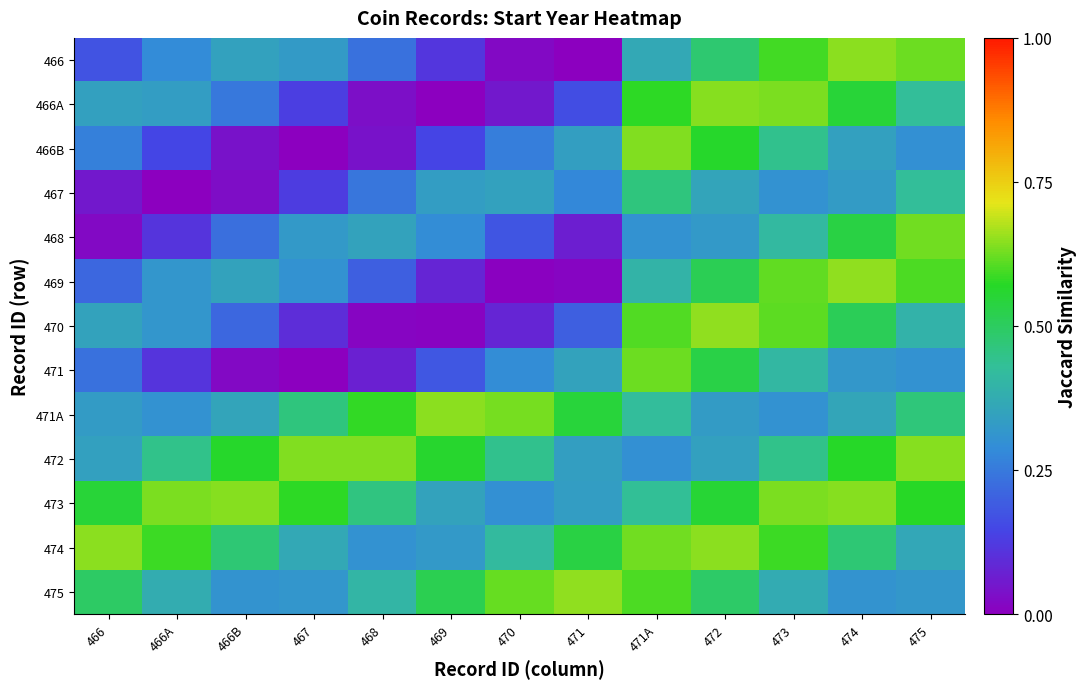

Reading right to left, what are all the values shown in this chart?

466: 475=0.6	474=0.6	473=0.6	472=0.5	471A=0.4	471=0.0	470=0.0	469=0.1	468=0.2	467=0.3	466B=0.3	466A=0.3	466=0.2
466A: 475=0.4	474=0.5	473=0.6	472=0.6	471A=0.6	471=0.2	470=0.1	469=0.0	468=0.0	467=0.1	466B=0.2	466A=0.3	466=0.3
466B: 475=0.3	474=0.3	473=0.4	472=0.6	471A=0.6	471=0.3	470=0.3	469=0.1	468=0.0	467=0.0	466B=0.0	466A=0.1	466=0.3
467: 475=0.4	474=0.3	473=0.3	472=0.4	471A=0.5	471=0.3	470=0.3	469=0.3	468=0.2	467=0.1	466B=0.0	466A=0.0	466=0.1
468: 475=0.6	474=0.5	473=0.4	472=0.3	471A=0.3	471=0.1	470=0.2	469=0.3	468=0.3	467=0.3	466B=0.2	466A=0.1	466=0.0
469: 475=0.6	474=0.6	473=0.6	472=0.5	471A=0.4	471=0.0	470=0.0	469=0.1	468=0.2	467=0.3	466B=0.3	466A=0.3	466=0.2
470: 475=0.4	474=0.5	473=0.6	472=0.6	471A=0.6	471=0.2	470=0.1	469=0.0	468=0.0	467=0.1	466B=0.2	466A=0.3	466=0.3
471: 475=0.3	474=0.3	473=0.4	472=0.5	471A=0.6	471=0.3	470=0.3	469=0.2	468=0.1	467=0.0	466B=0.0	466A=0.1	466=0.2
471A: 475=0.5	474=0.4	473=0.3	472=0.3	471A=0.4	471=0.5	470=0.6	469=0.6	468=0.6	467=0.5	466B=0.4	466A=0.3	466=0.3
472: 475=0.6	474=0.6	473=0.4	472=0.3	471A=0.3	471=0.3	470=0.4	469=0.6	468=0.6	467=0.6	466B=0.6	466A=0.4	466=0.3
473: 475=0.6	474=0.6	473=0.6	472=0.6	471A=0.4	471=0.3	470=0.3	469=0.4	468=0.5	467=0.6	466B=0.6	466A=0.6	466=0.5
474: 475=0.4	474=0.5	473=0.6	472=0.6	471A=0.6	471=0.5	470=0.4	469=0.3	468=0.3	467=0.4	466B=0.5	466A=0.6	466=0.6
475: 475=0.3	474=0.3	473=0.4	472=0.5	471A=0.6	471=0.6	470=0.6	469=0.5	468=0.4	467=0.3	466B=0.3	466A=0.4	466=0.5